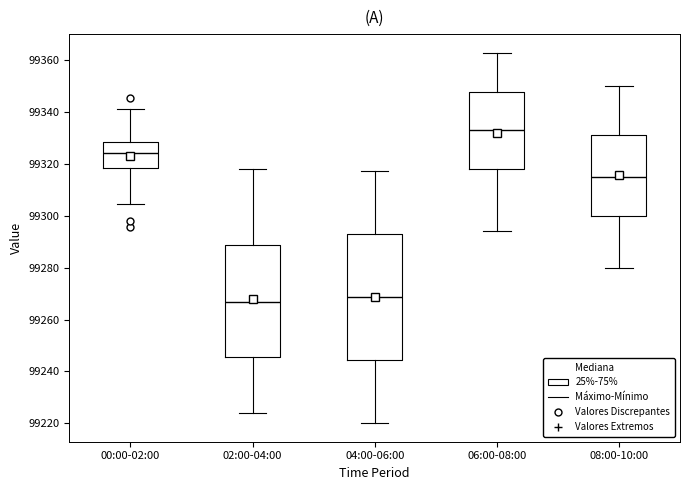

Reading left to right, transcribe this box plot: for each box, give where its median line is, the range the box spans, and where its two whiskers end, as read against the y-axis. The values are not printed on the chart, so give them approximately, as read against the axis.

00:00-02:00: median 99324, box 99318 to 99328, whiskers 99304 to 99342
02:00-04:00: median 99266, box 99246 to 99288, whiskers 99224 to 99318
04:00-06:00: median 99268, box 99244 to 99294, whiskers 99220 to 99318
06:00-08:00: median 99334, box 99318 to 99348, whiskers 99294 to 99364
08:00-10:00: median 99316, box 99300 to 99332, whiskers 99280 to 99350